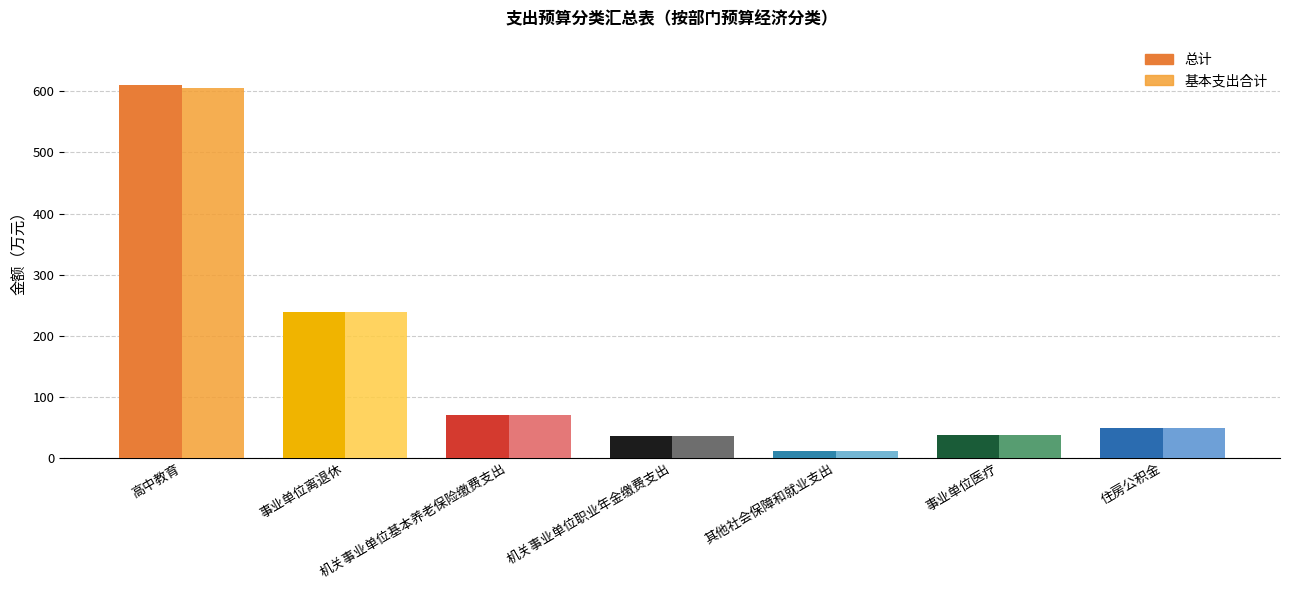

How many data points in 总计 are above 49?

4